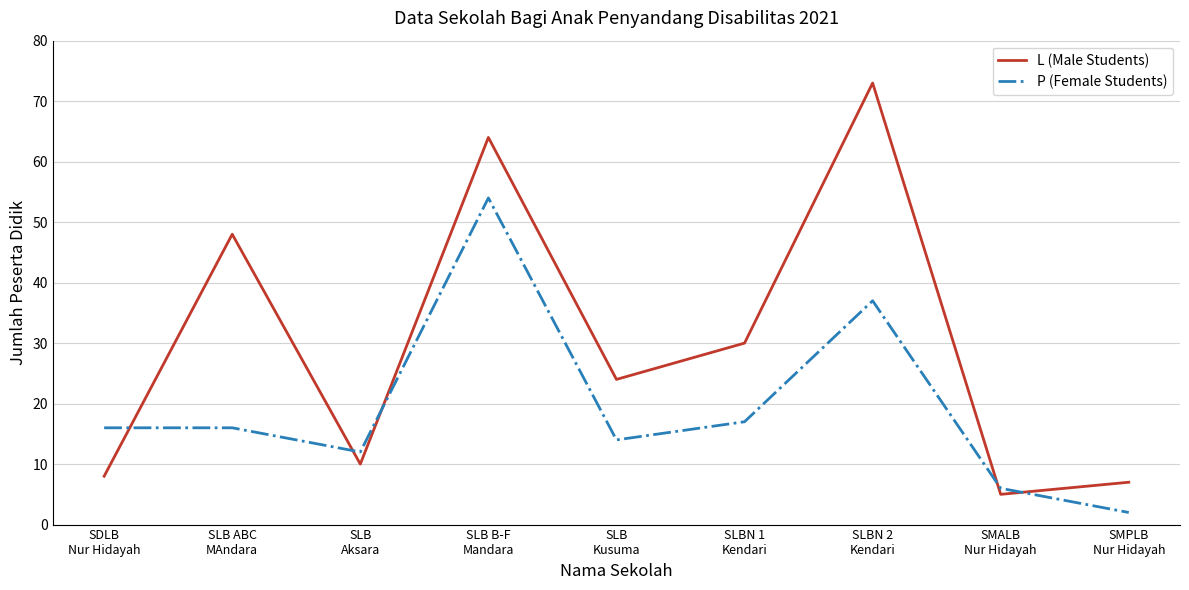

What is the average value of the P (Female Students) series?

19